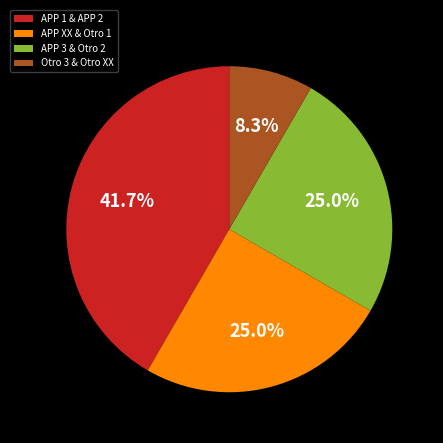

What portion of the pie excludes APP 1 & APP 2?

58.3%